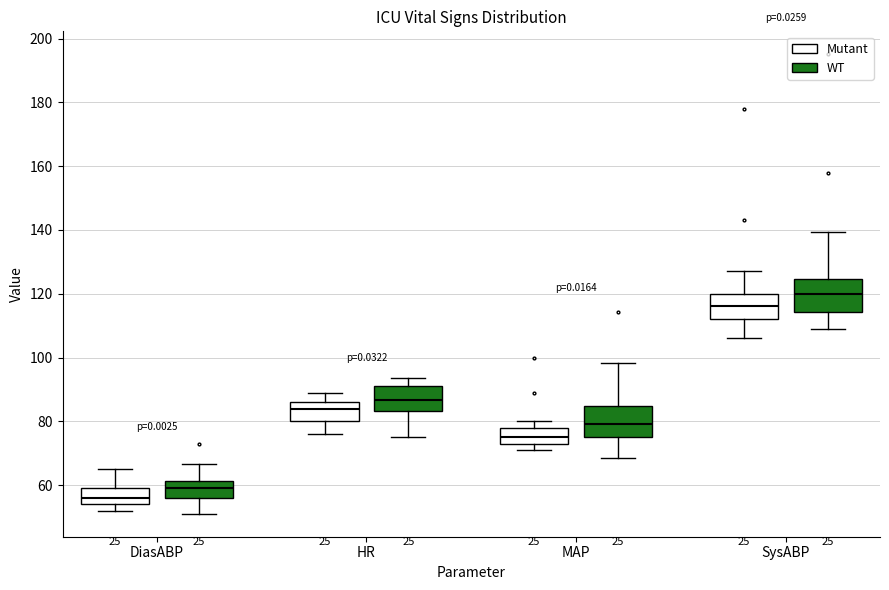

Which box's median line is the highest?

SysABP (WT)